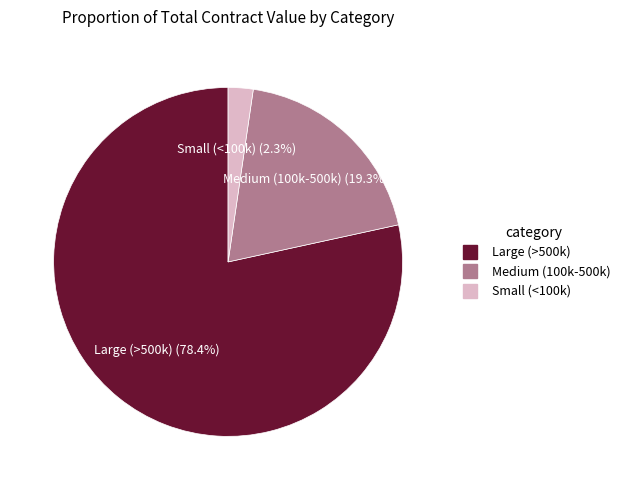

Is there any slice that represents more than half of the pie?

Yes